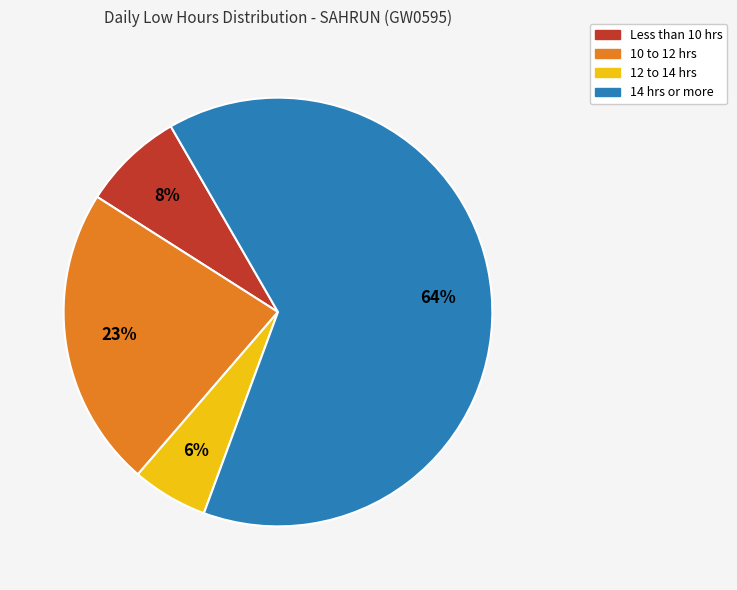

To the nearest percent, what is the average slice percentage?

25%